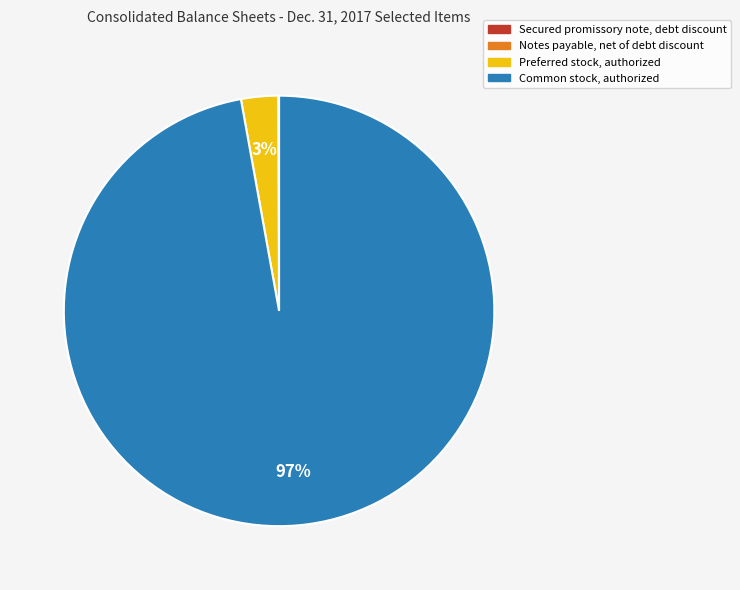

Which category accounts for the majority?

Common stock, authorized